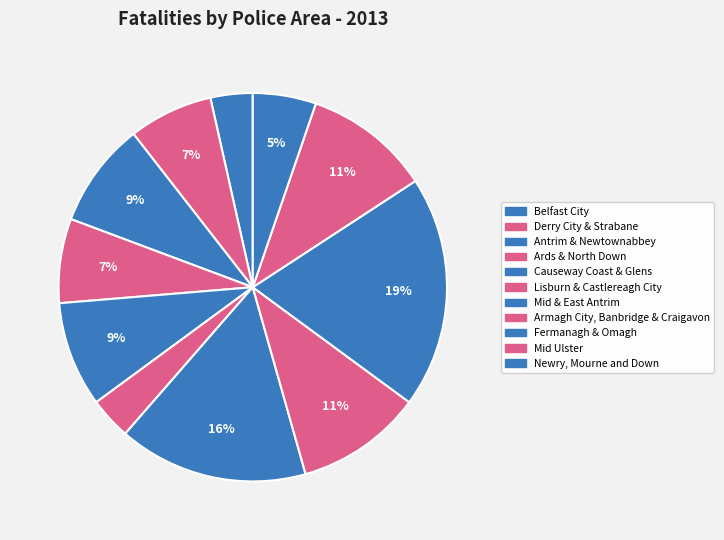

How many slices are in this pie chart?

11